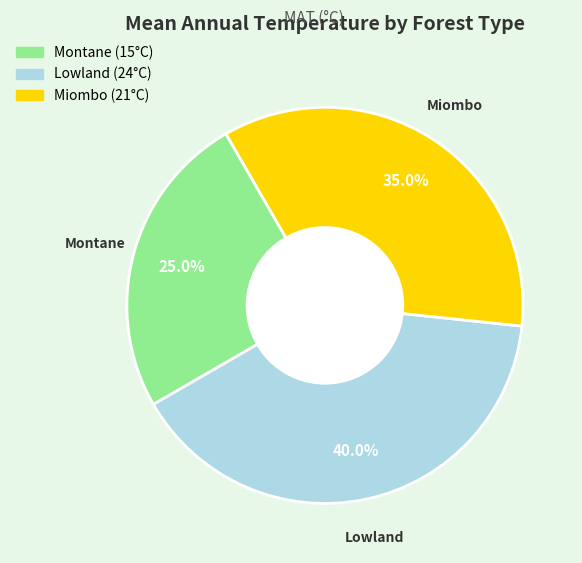

To the nearest percent, what portion does Montane represent?

25%